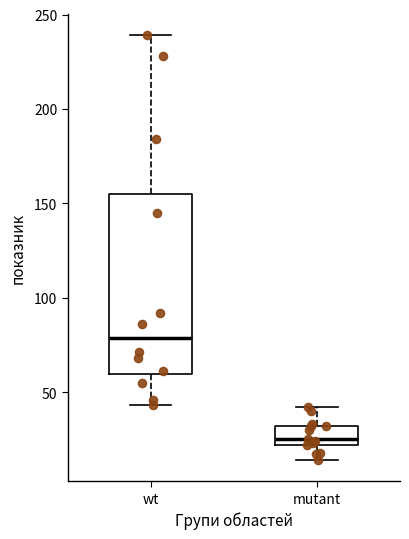

Which box's median line is the highest?

wt